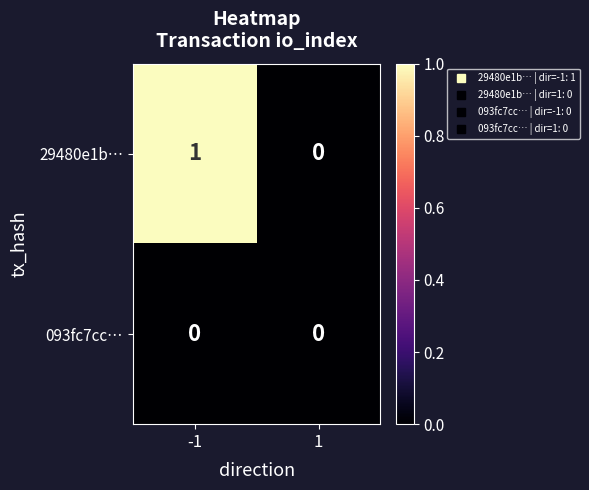

Reading left to right, extract all data points from this chart.

29480e1b…: 1	0
093fc7cc…: 0	0